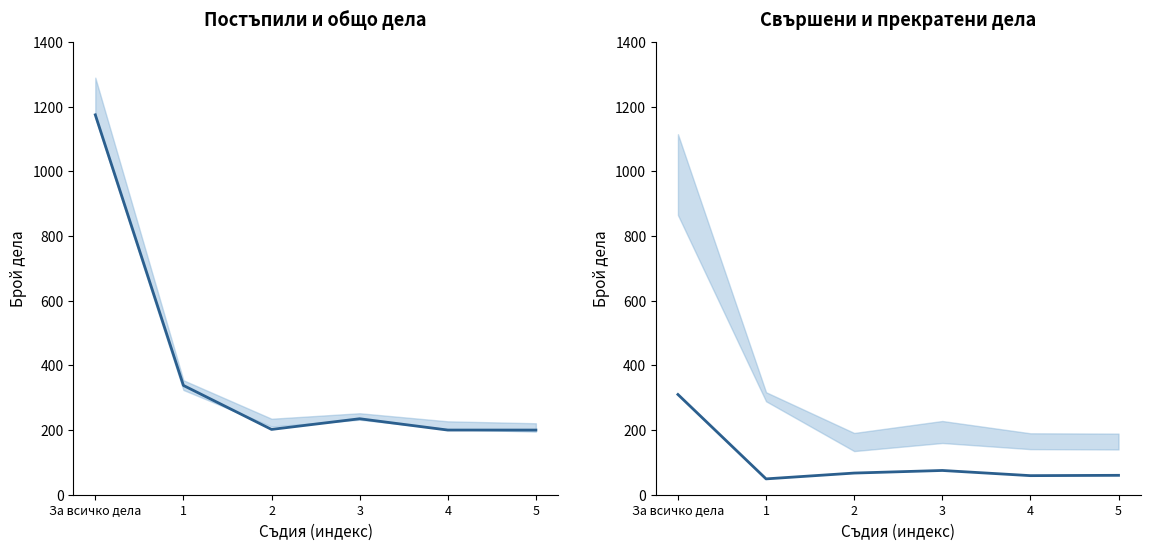

How many distinct data groups are displayed?

2